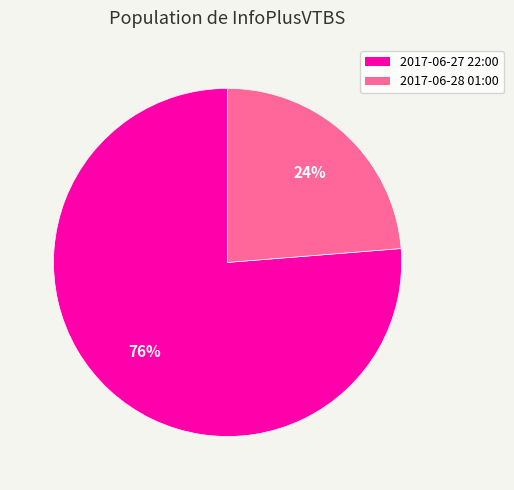

Combined, do 2017-06-28 01:00 and 2017-06-27 22:00 account for over 50%?

Yes